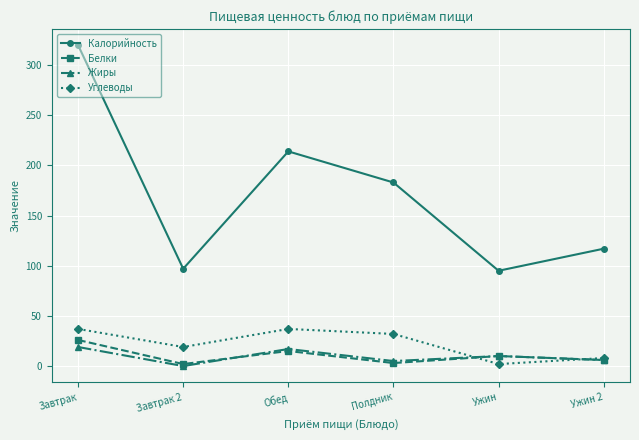

Which series has the largest total across all categories?

Калорийность